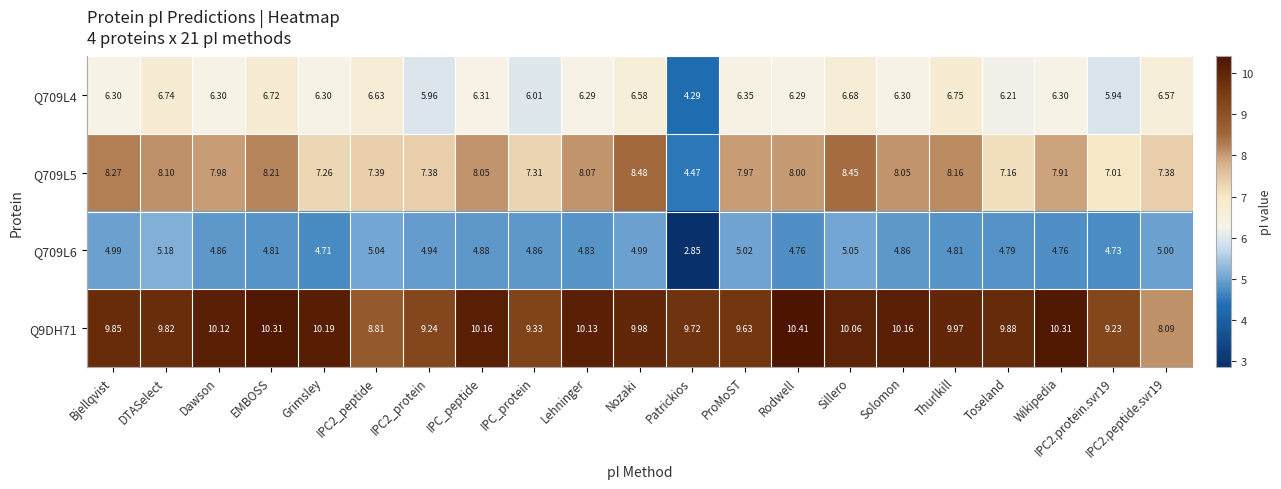

Which category has the lowest value across all series?

Patrickios